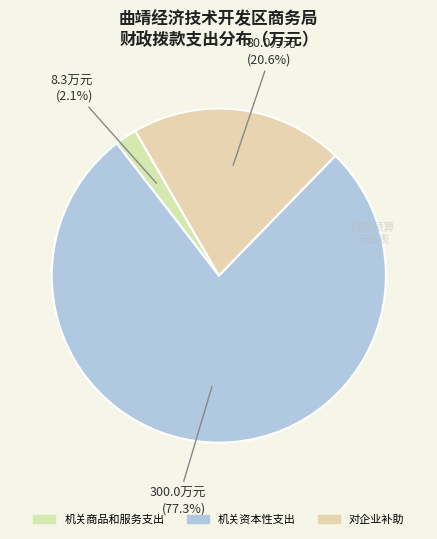

Is 机关资本性支出 the majority of the pie?

Yes